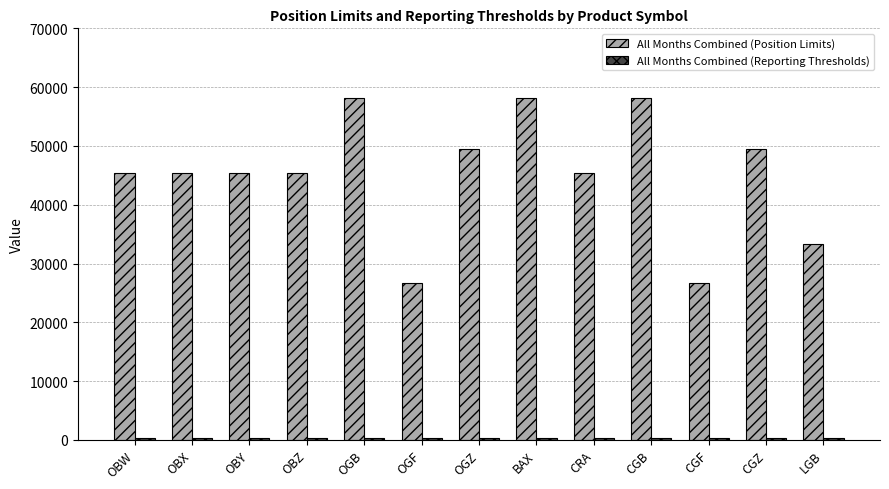

What is the greatest value displayed?

58100